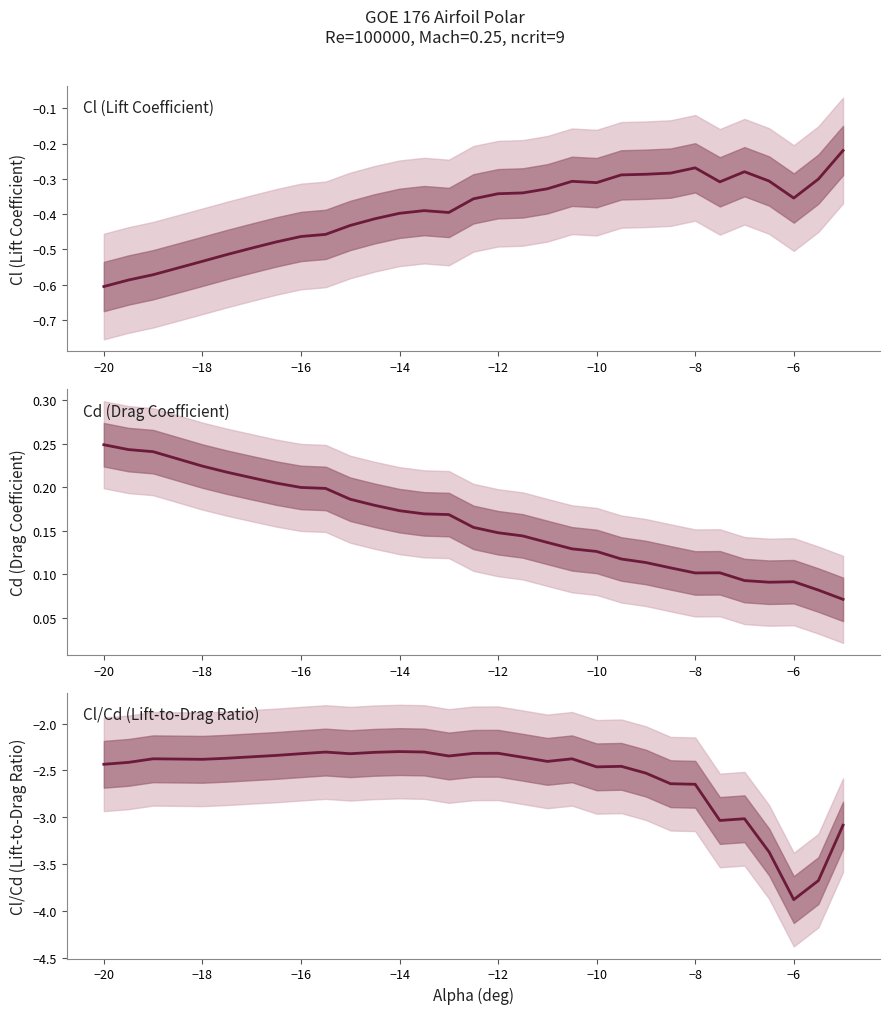

How many lines are shown in the chart?

3